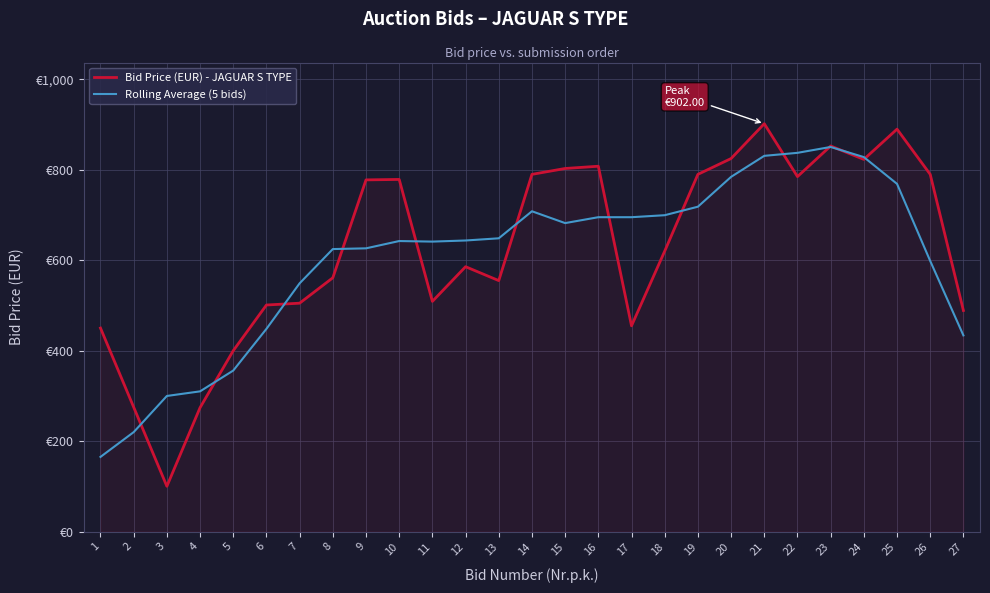

Rank the series by their average value, from lowest to highest.

Rolling Average (5 bids), Bid Price (EUR) - JAGUAR S TYPE